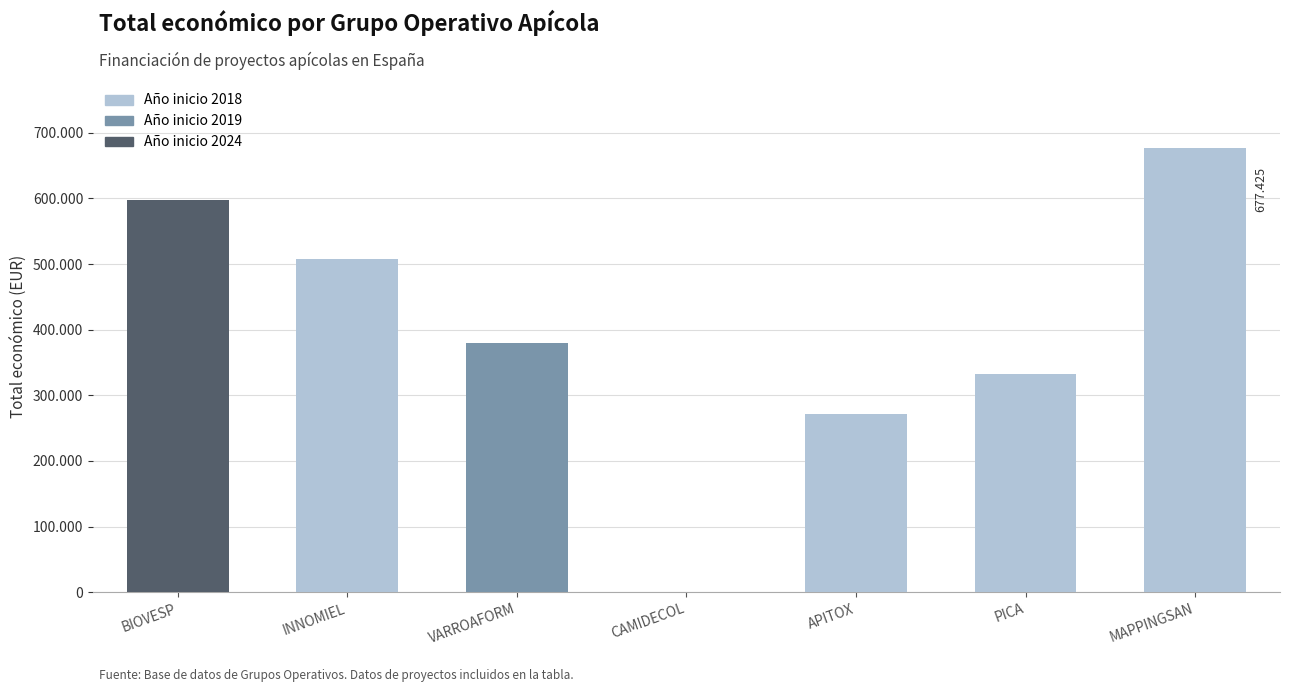

How many data points are less than 379920?

3